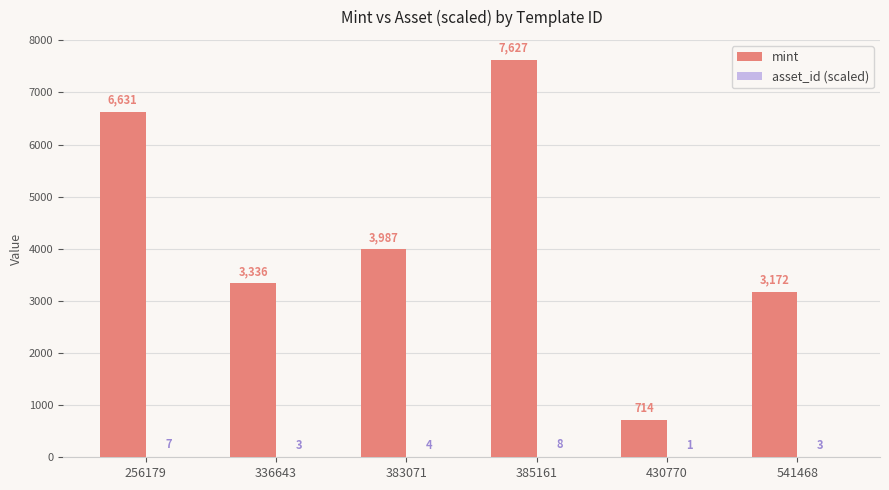

At which category is the sum across all series the highest?

385161